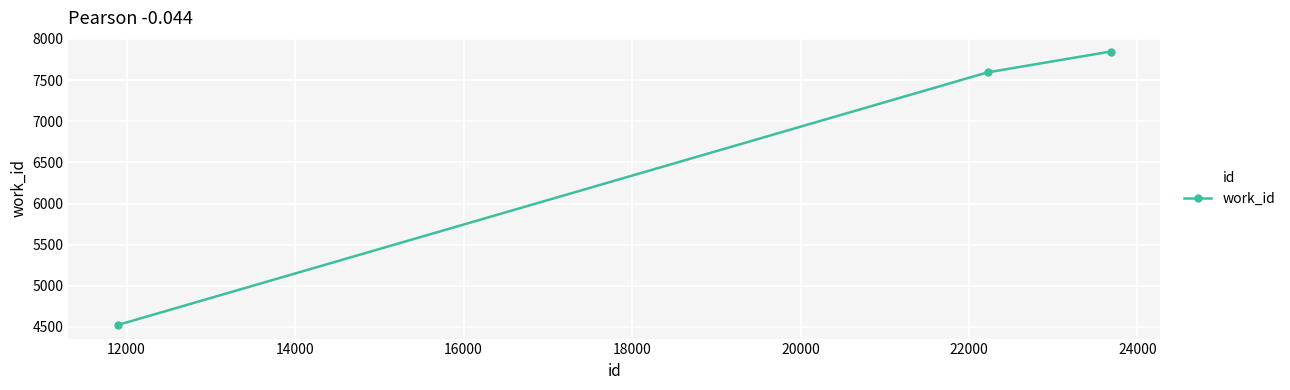

What is the sum of all values?

19964